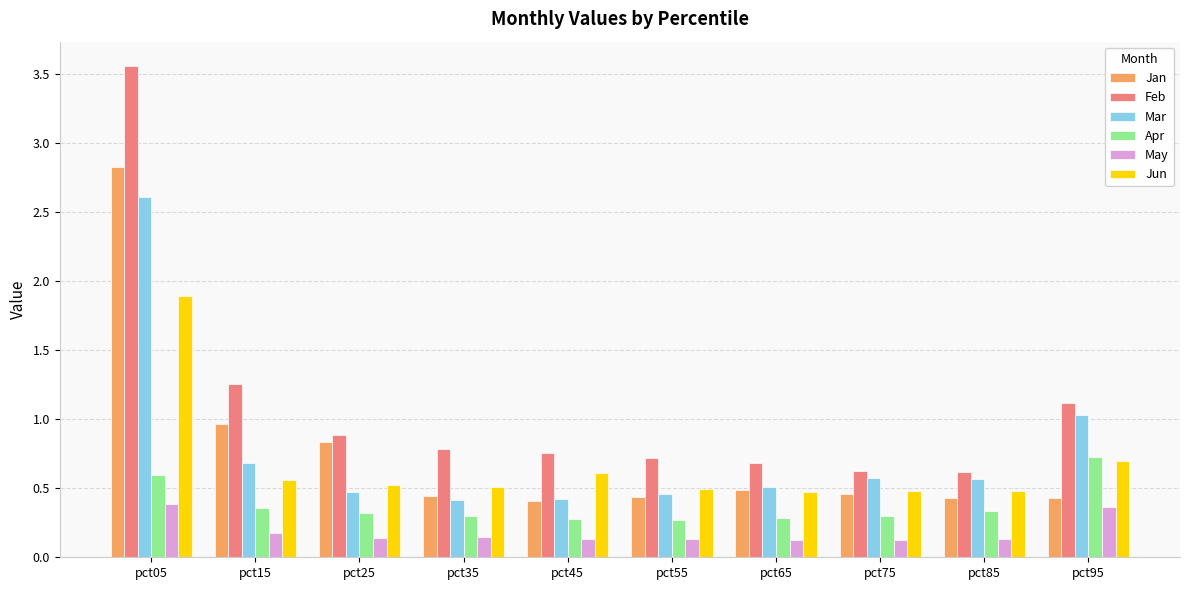

The Jan series shows 0.6 at pct55. True or false?

False